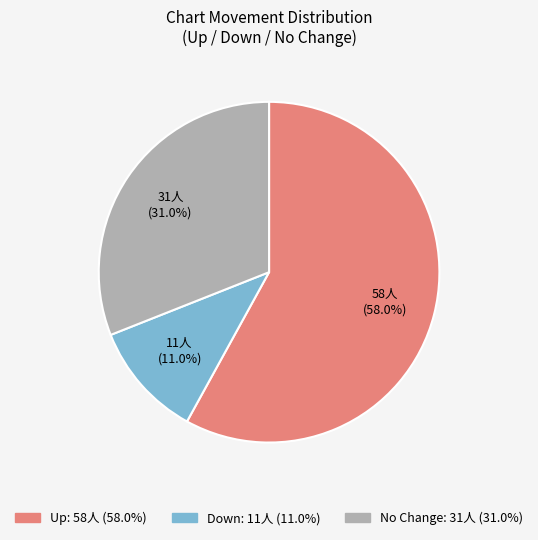

Is there a majority slice in this chart?

Yes